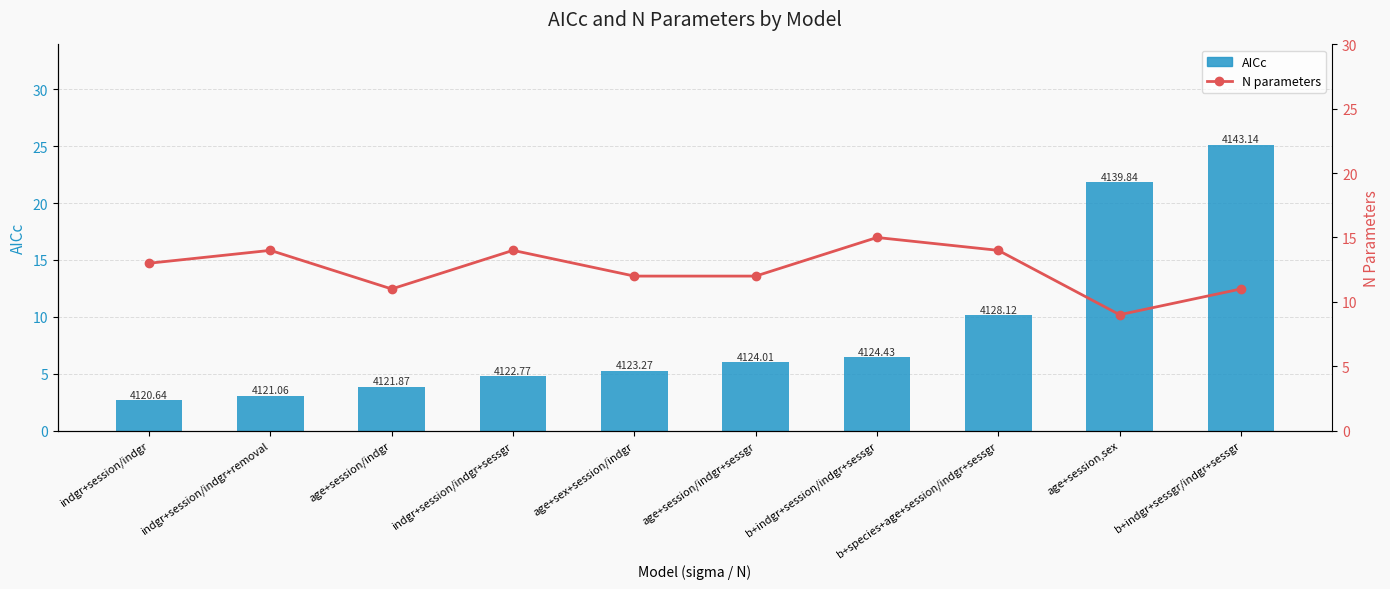

Reading right to left, transcribe all the data shown in this chart.

AICc: 25.1	21.8	10.1	6.4	6.0	5.3	4.8	3.9	3.1	2.6
N parameters: 11.0	9.0	14.0	15.0	12.0	12.0	14.0	11.0	14.0	13.0